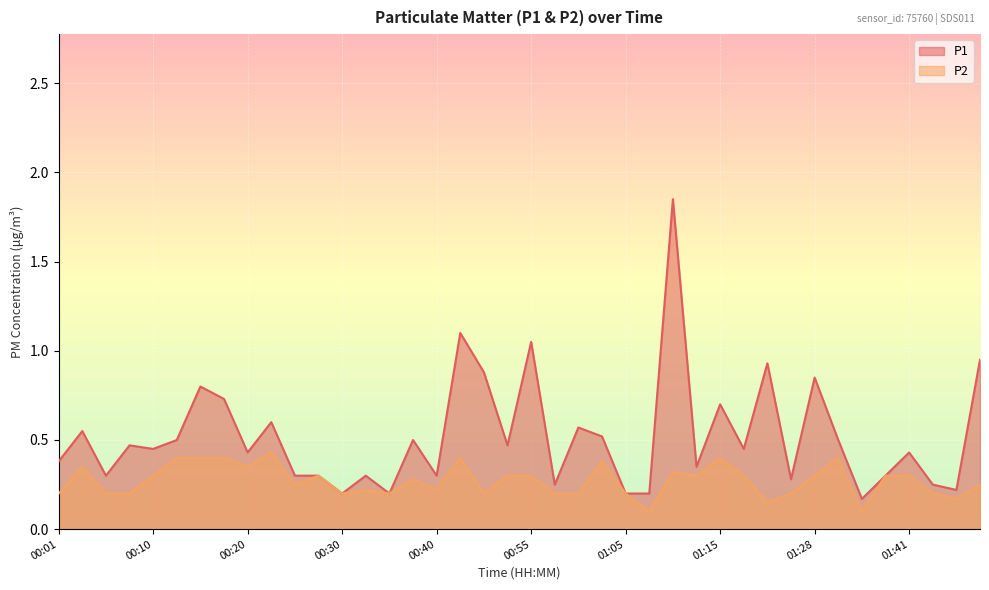

Which category has the lowest value in the P2 series?

01:07